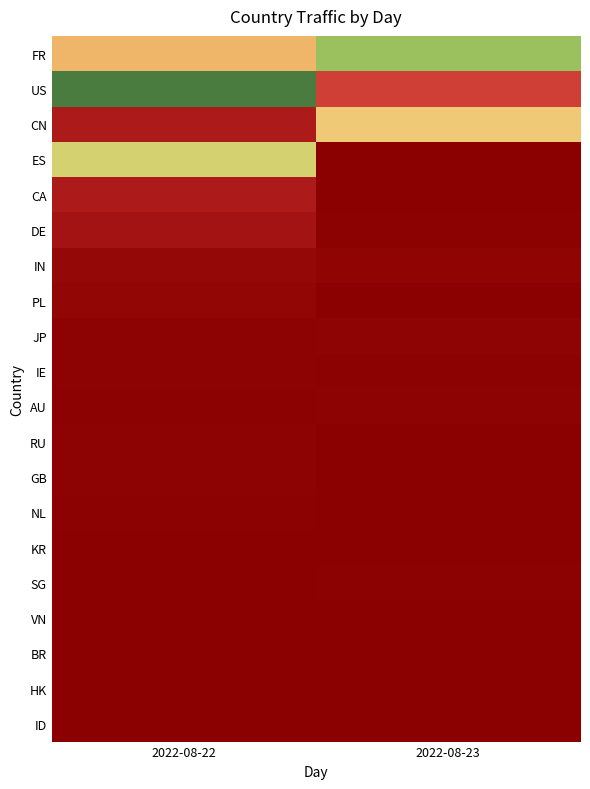

List the series in order of their peak value, highest first.

US, FR, ES, CN, CA, DE, IN, PL, JP, IE, GB, AU, RU, NL, SG, KR, BR, HK, VN, ID